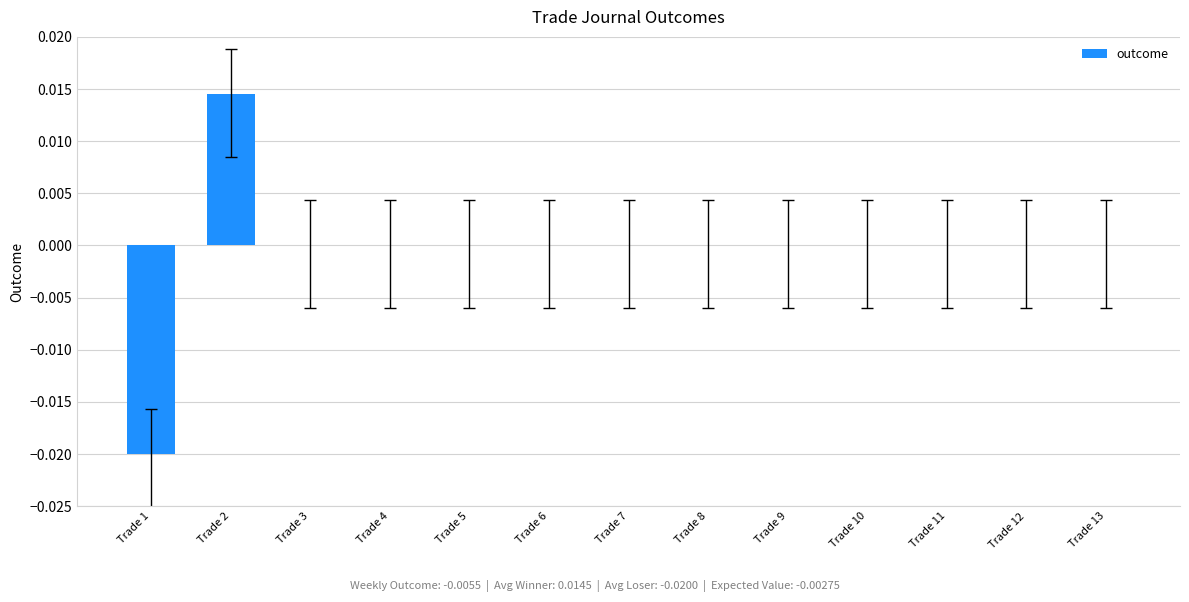

The value at Trade 7 is 0.0. True or false?

True